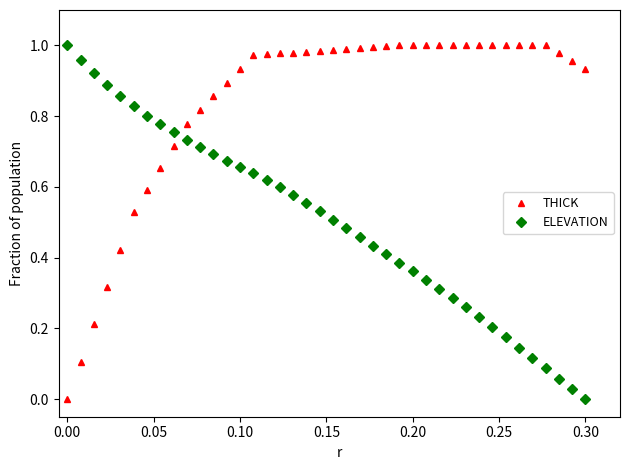

Which series has the largest total across all categories?

THICK